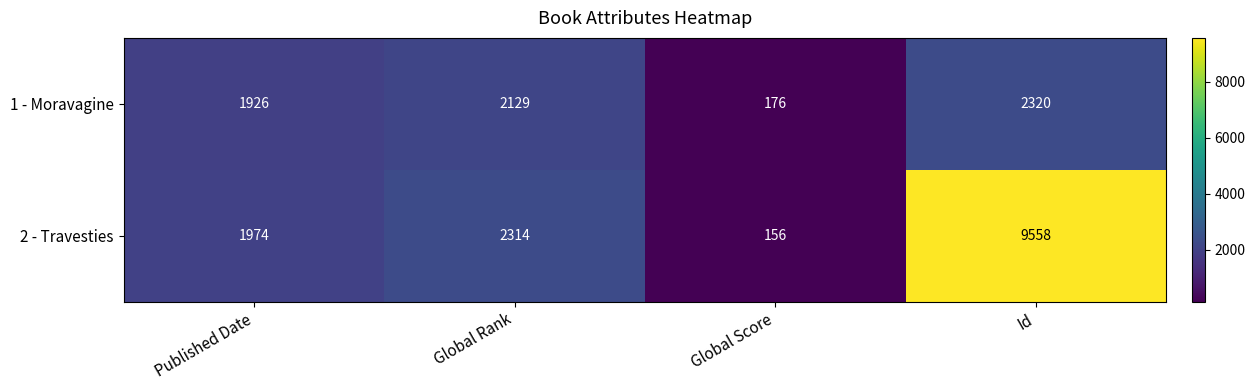

At which category is the sum across all series the highest?

Id